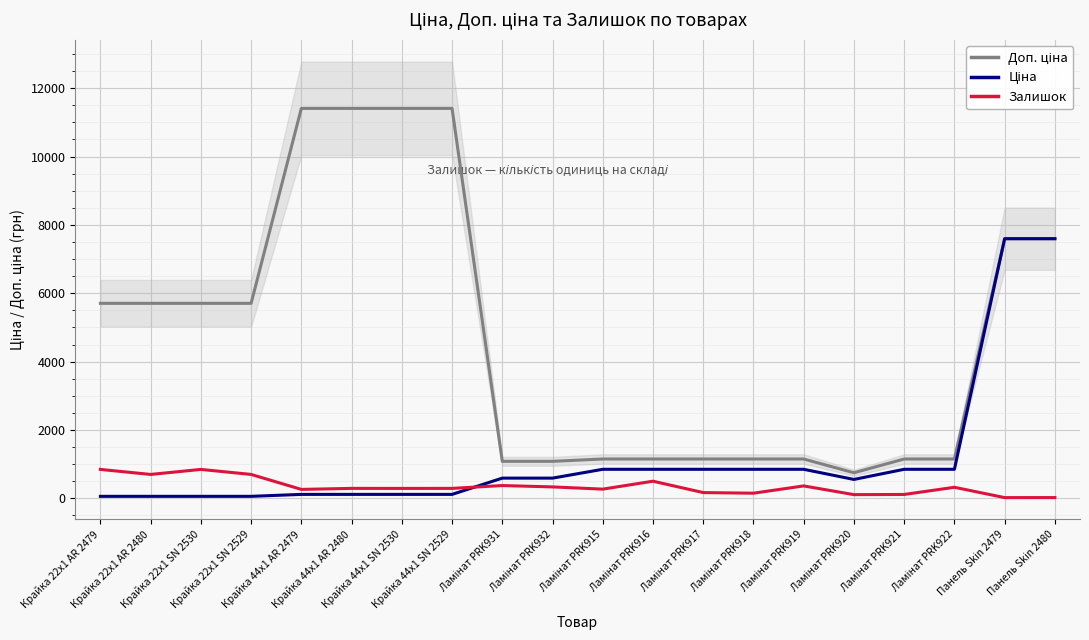

What is the label of the 8th point from the right?

Ламінат PRK917